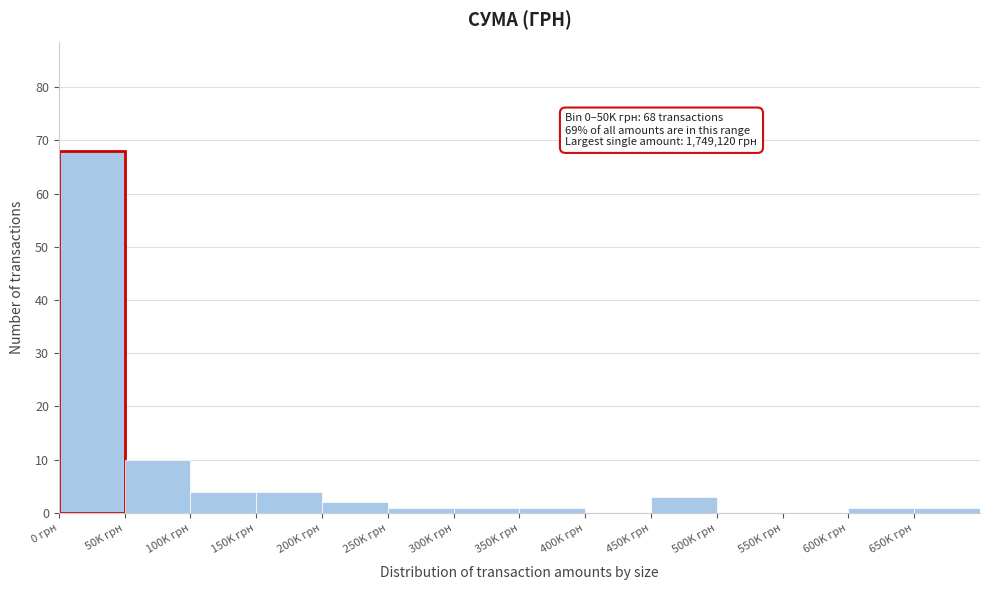

Reading left to right, list all the values displayed in this chart.

0 грн=68	50K грн=10	100K грн=4	150K грн=4	200K грн=2	250K грн=1	300K грн=1	350K грн=1	400K грн=0	450K грн=3	500K грн=0	550K грн=0	600K грн=1	650K грн=1